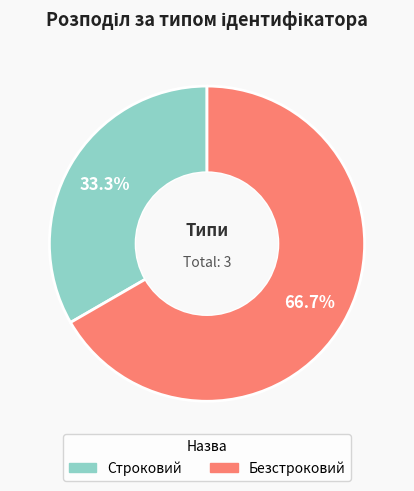

What is the majority slice?

Безстроковий